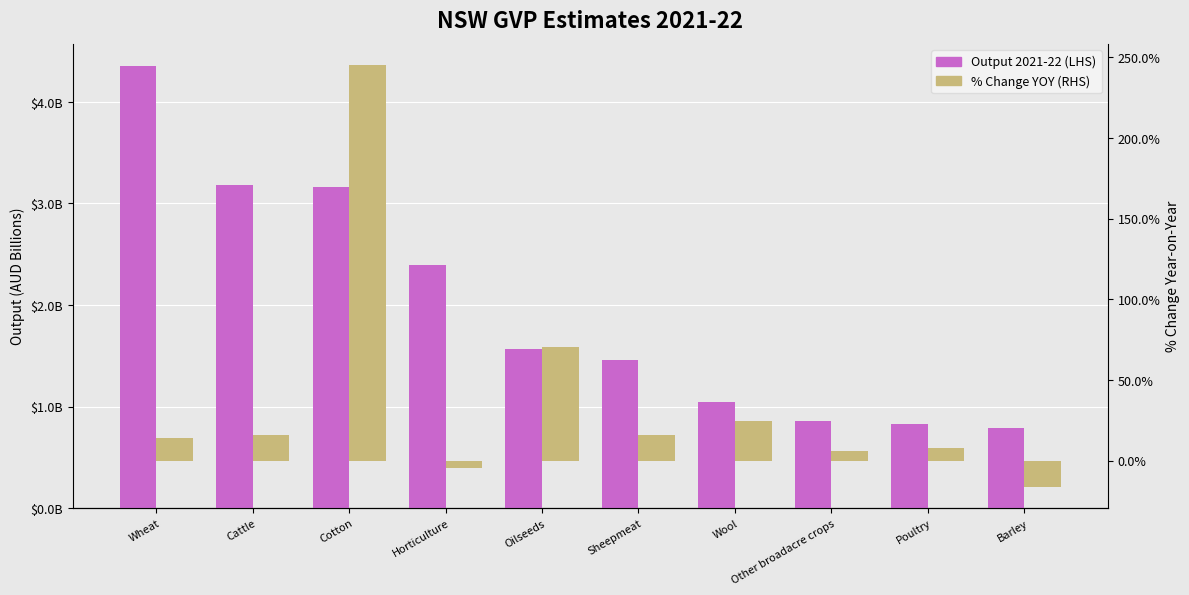

What is the difference between the Output 2021-22 (LHS) values at Barley and Wool?

0.3